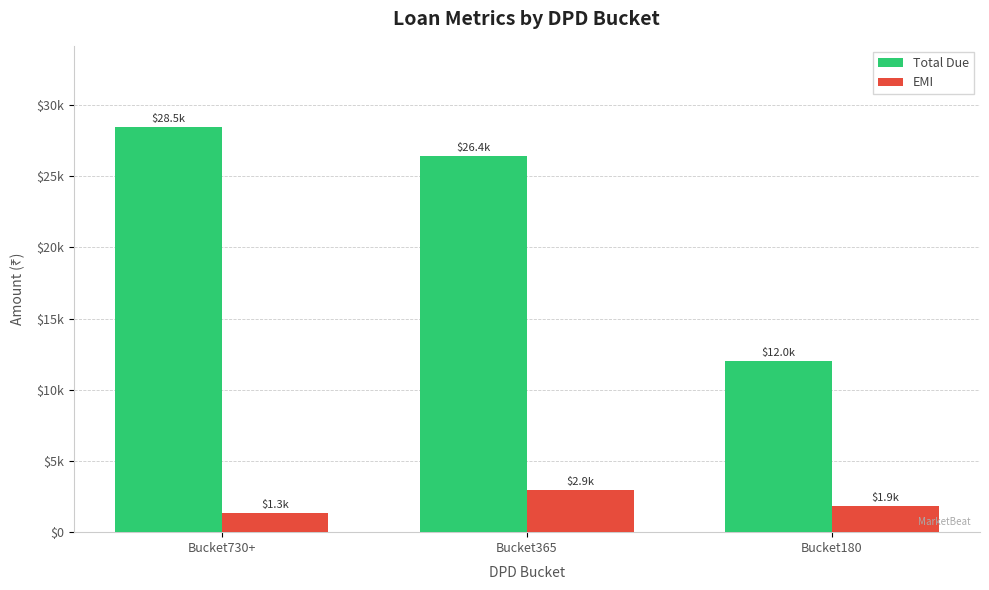

What is the spread (max minus min) of values at Bucket730+?

27129.0